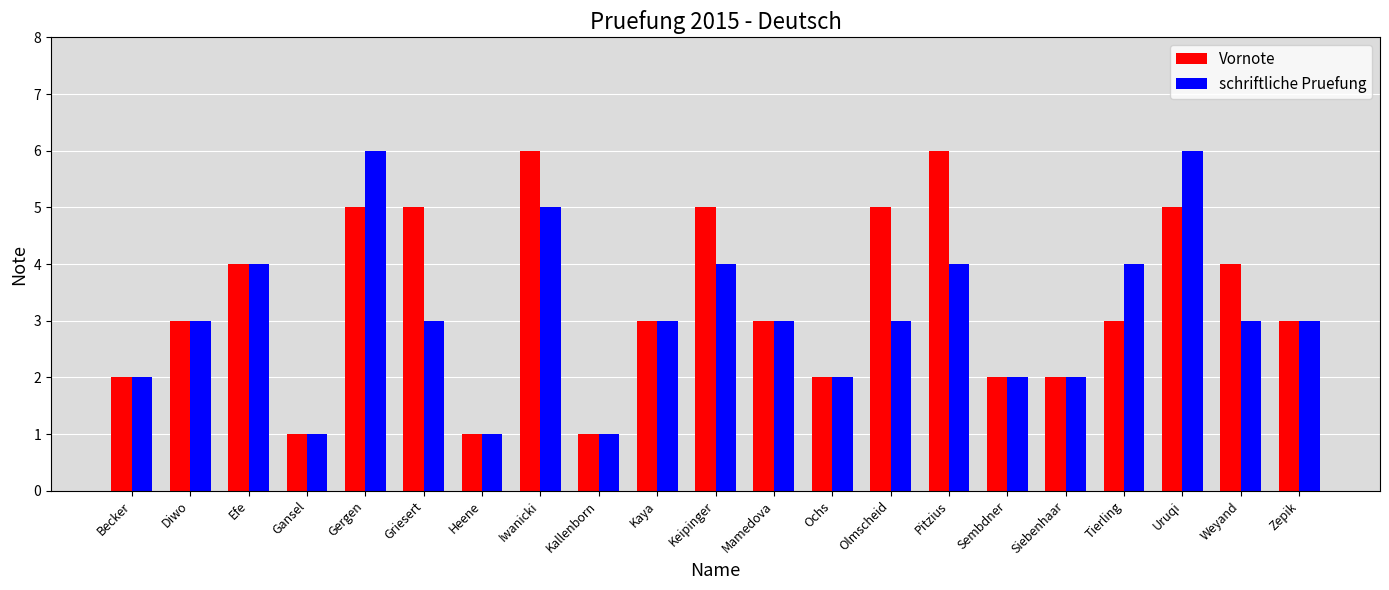

Reading right to left, extract all data points from this chart.

Vornote: Zepik=3	Weyand=4	Uruqi=5	Tierling=3	Siebenhaar=2	Sembdner=2	Pitzius=6	Olmscheid=5	Ochs=2	Mamedova=3	Keipinger=5	Kaya=3	Kallenborn=1	Iwanicki=6	Heene=1	Griesert=5	Gergen=5	Gansel=1	Efe=4	Diwo=3	Becker=2
schriftliche Pruefung: Zepik=3	Weyand=3	Uruqi=6	Tierling=4	Siebenhaar=2	Sembdner=2	Pitzius=4	Olmscheid=3	Ochs=2	Mamedova=3	Keipinger=4	Kaya=3	Kallenborn=1	Iwanicki=5	Heene=1	Griesert=3	Gergen=6	Gansel=1	Efe=4	Diwo=3	Becker=2